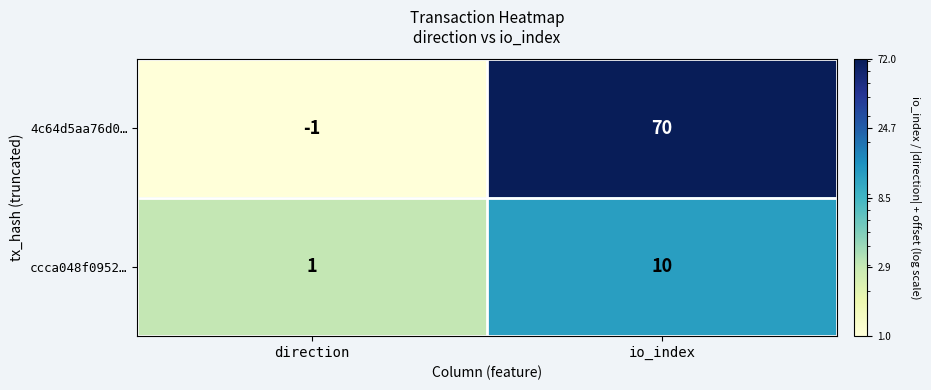

Reading left to right, extract all data points from this chart.

4c64d5aa76d0…: -1	70
ccca048f0952…: 1	10